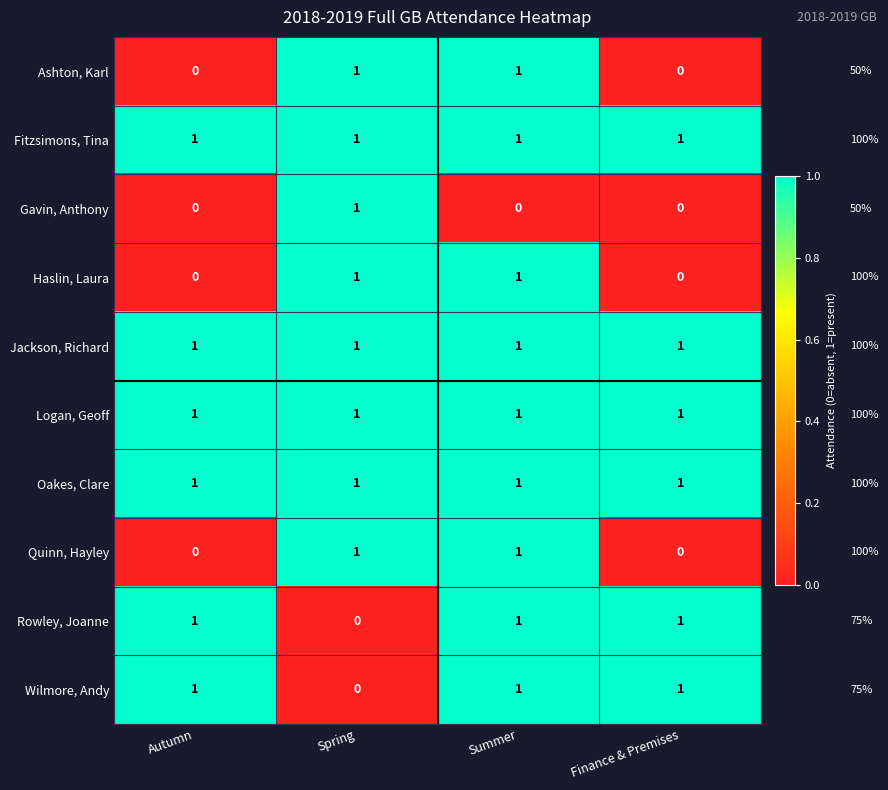

The value of Haslin, Laura at Autumn is 0. True or false?

True